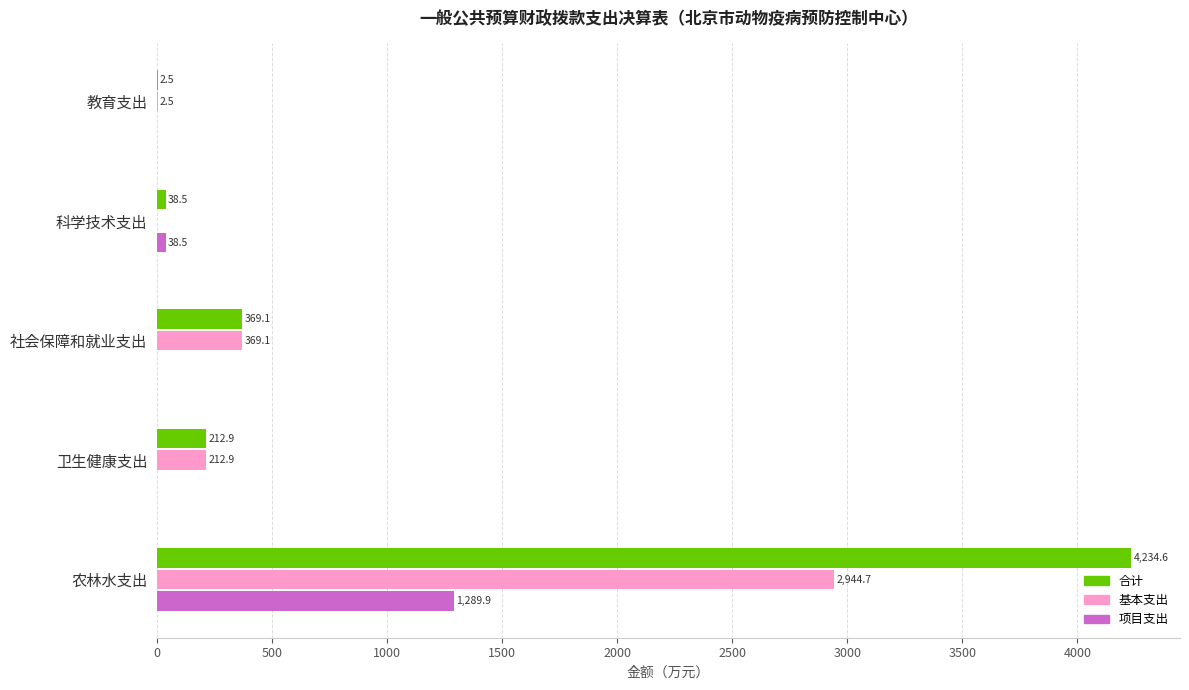

Is it true that 项目支出 equals -679.0 at 卫生健康支出?

False